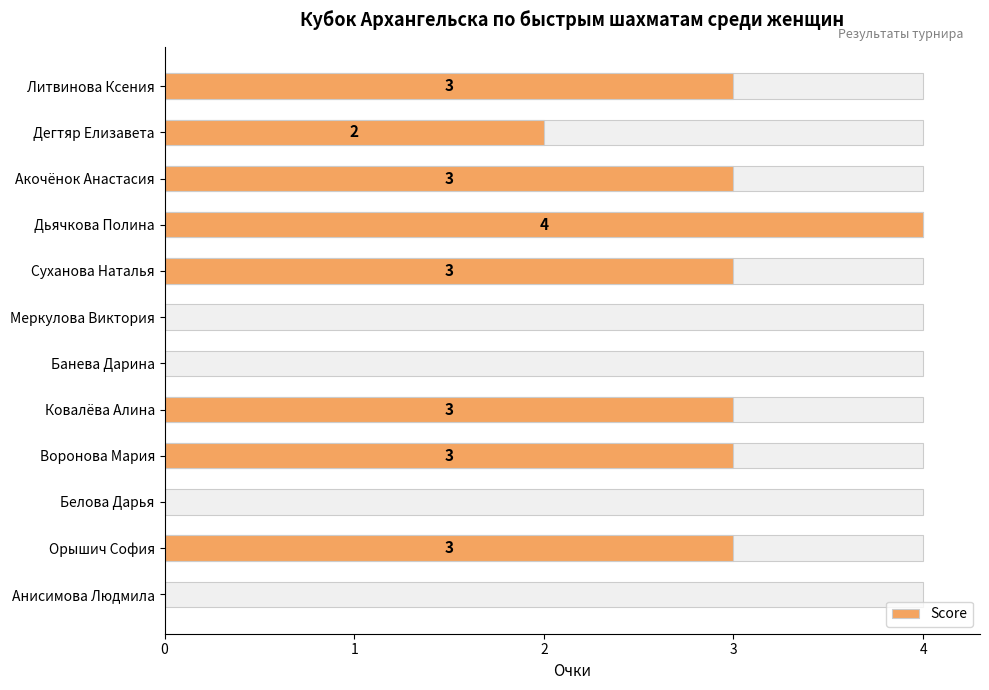

List the labels in order of value, smallest first.

Меркулова Виктория, Банева Дарина, Белова Дарья, Анисимова Людмила, Дегтяр Елизавета, Литвинова Ксения, Акочёнок Анастасия, Суханова Наталья, Ковалёва Алина, Воронова Мария, Орышич София, Дьячкова Полина